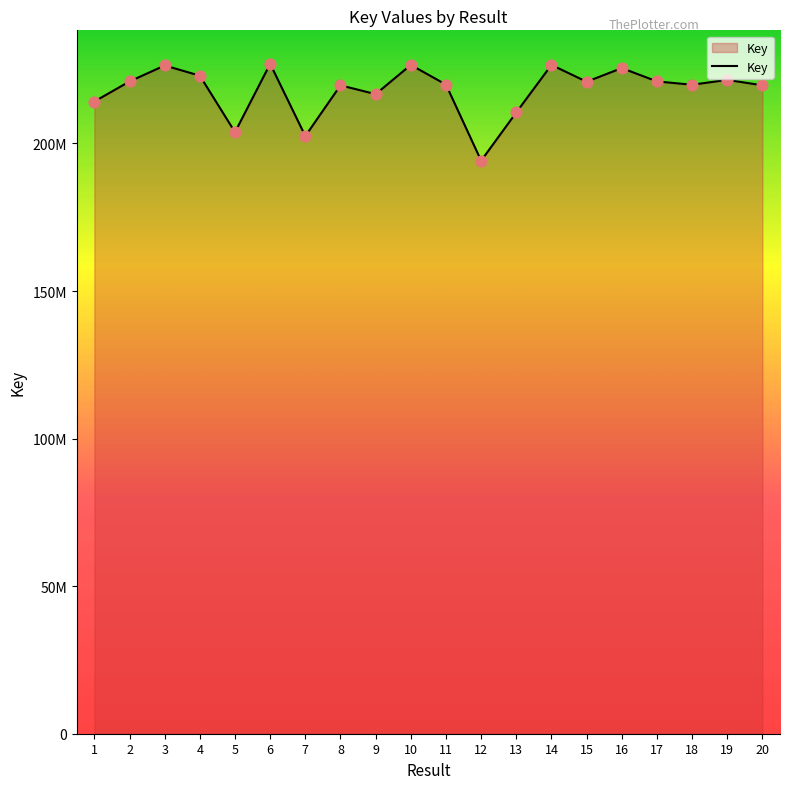

What is the ratio of the value at 1 to the value at 4?

1.0